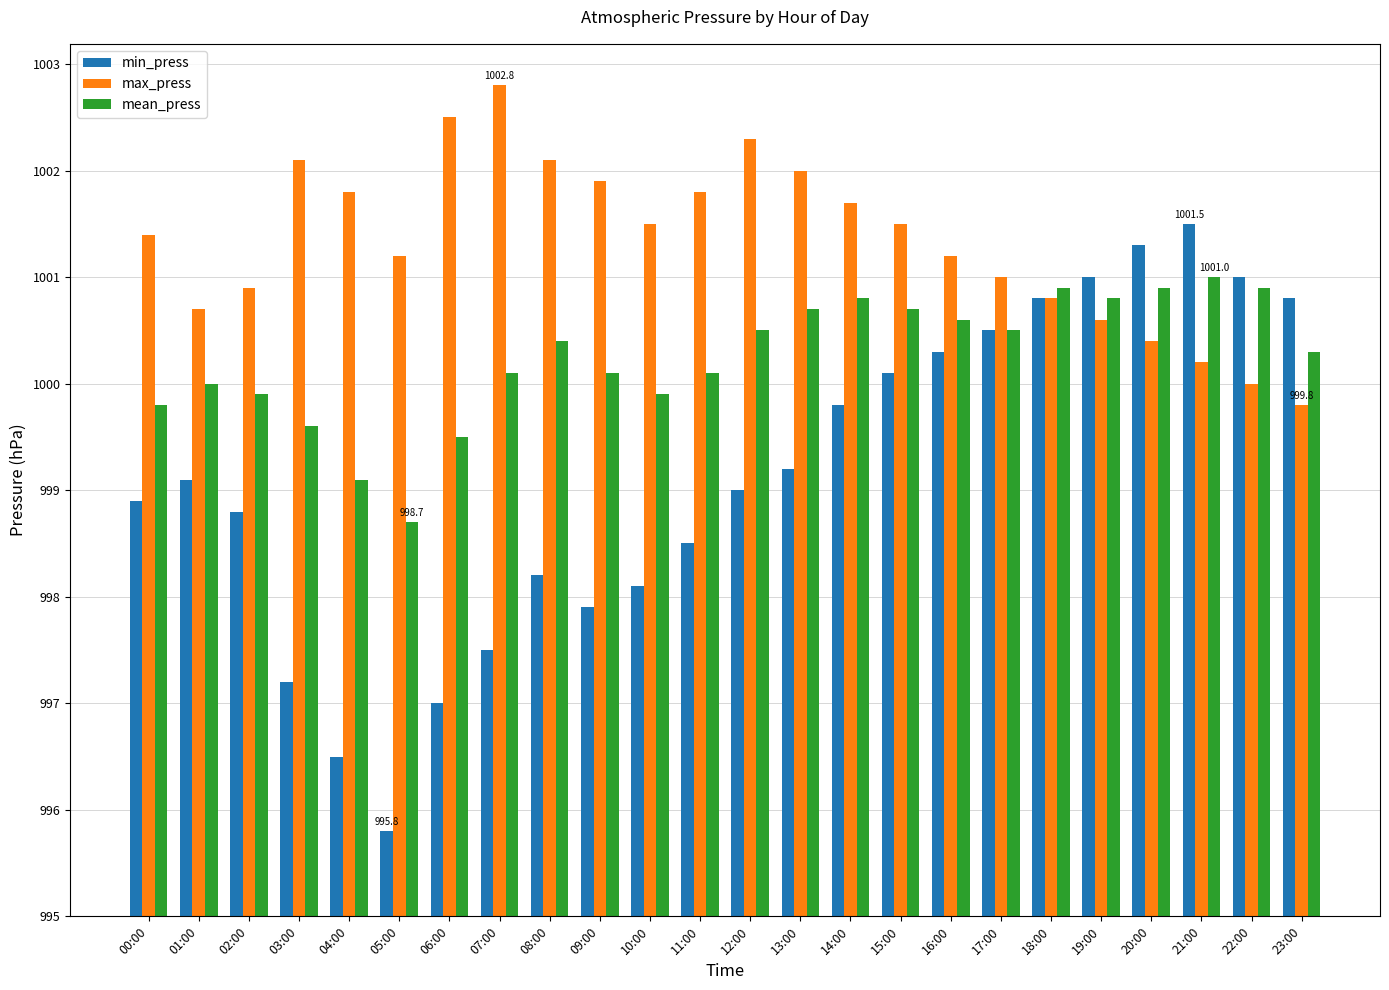

True or false: max_press has a value of 9.0 at 21:00.

False